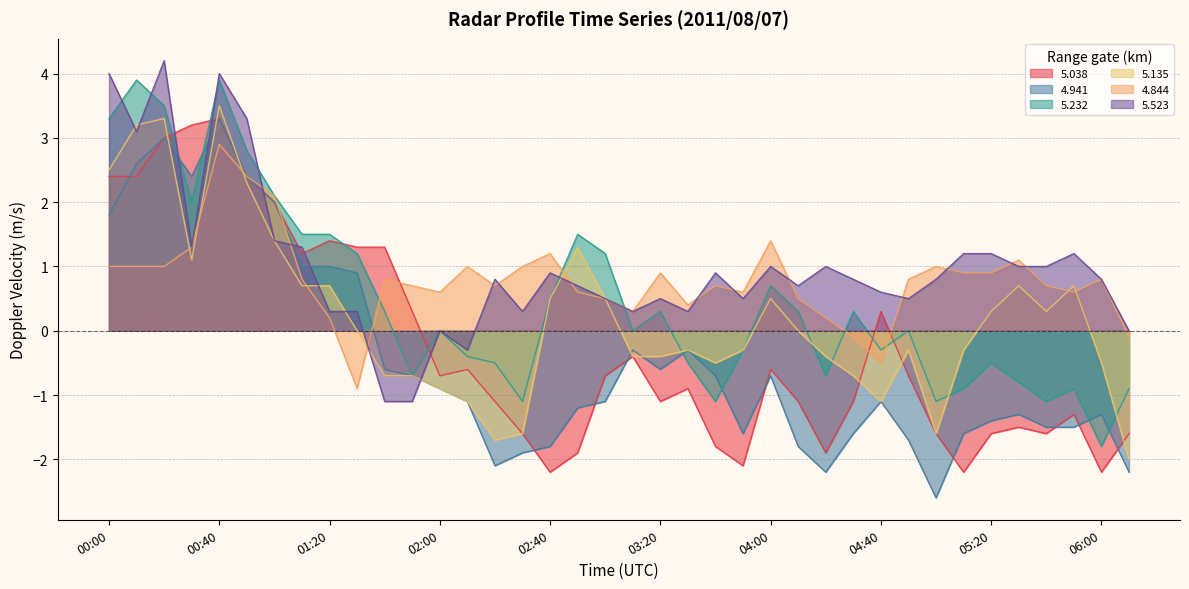

Between 02:30 and 05:50, which is larger?

05:50